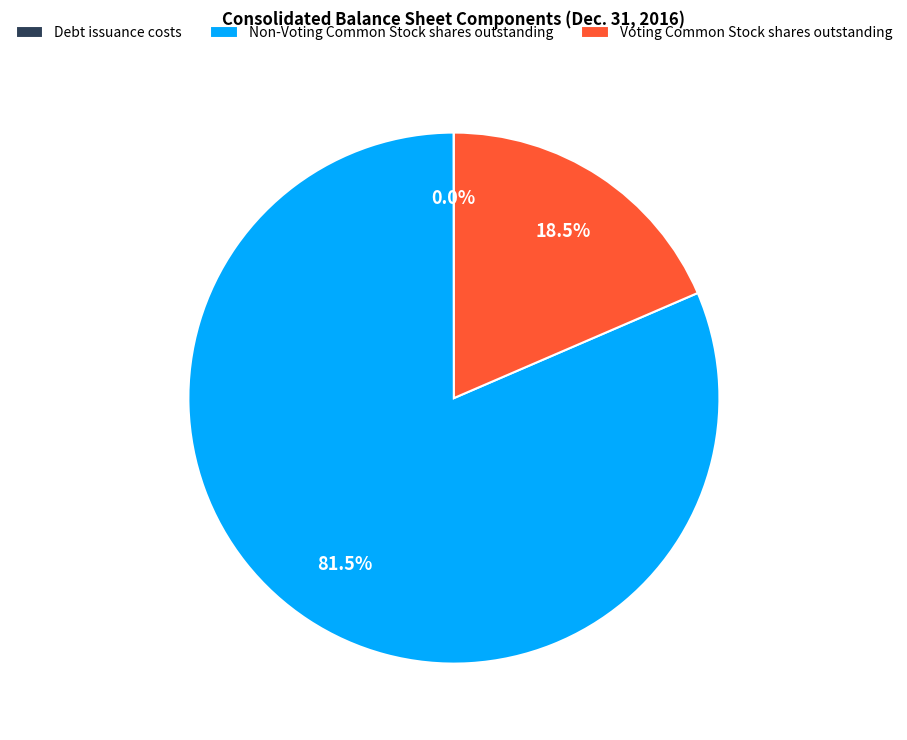

How much of the chart is everything except Voting Common Stock shares outstanding?

81.5%